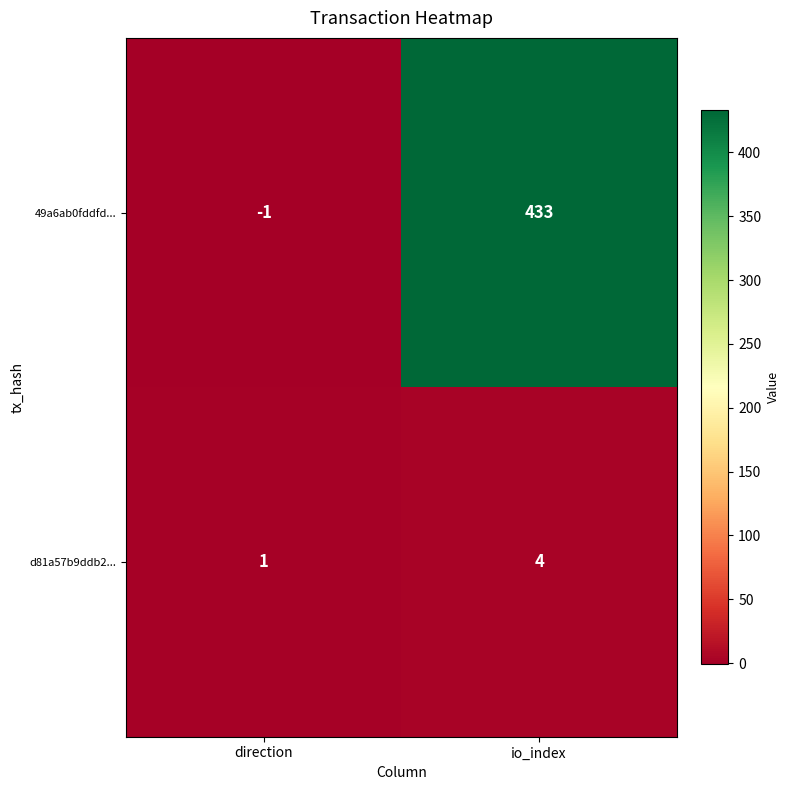

At how many categories does at least one series exceed 269?

1